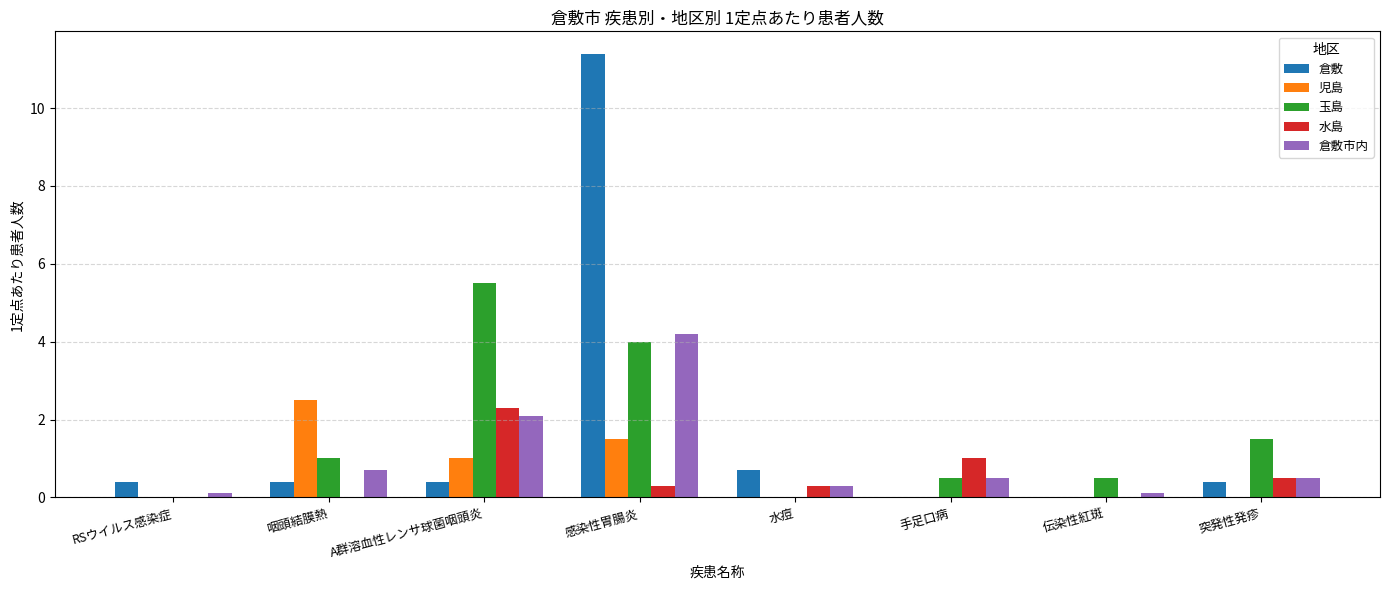

Does the chart contain stacked bars?

No